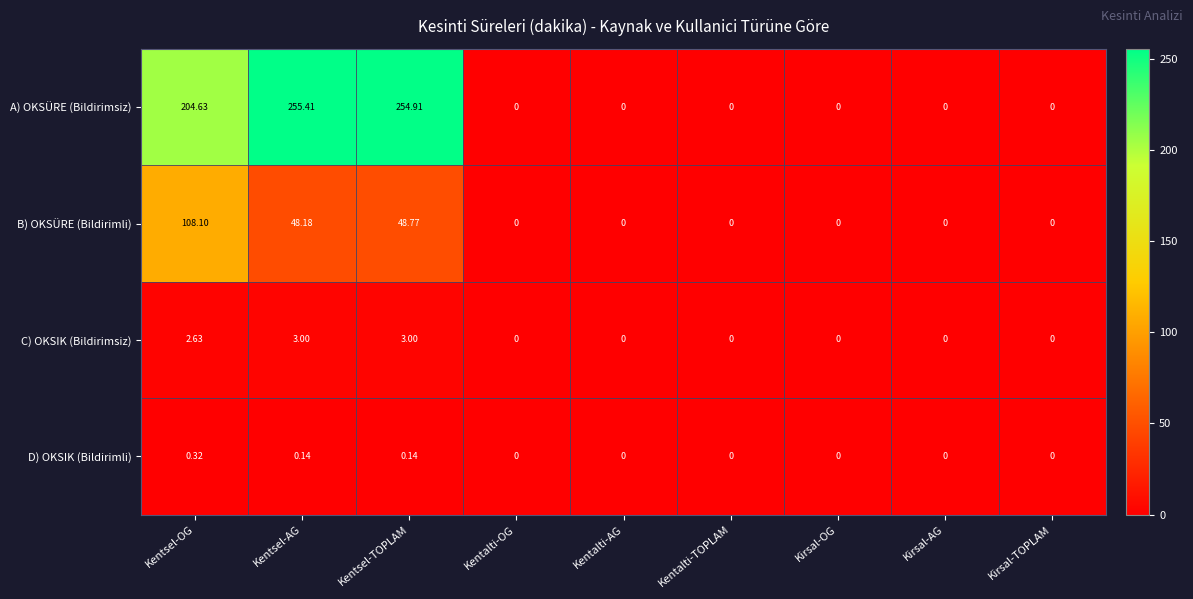

Is the value of C) OKSIK (Bildirimsiz) at Kirsal-TOPLAM greater than the value of A) OKSÜRE (Bildirimsiz) at Kentsel-AG?

No